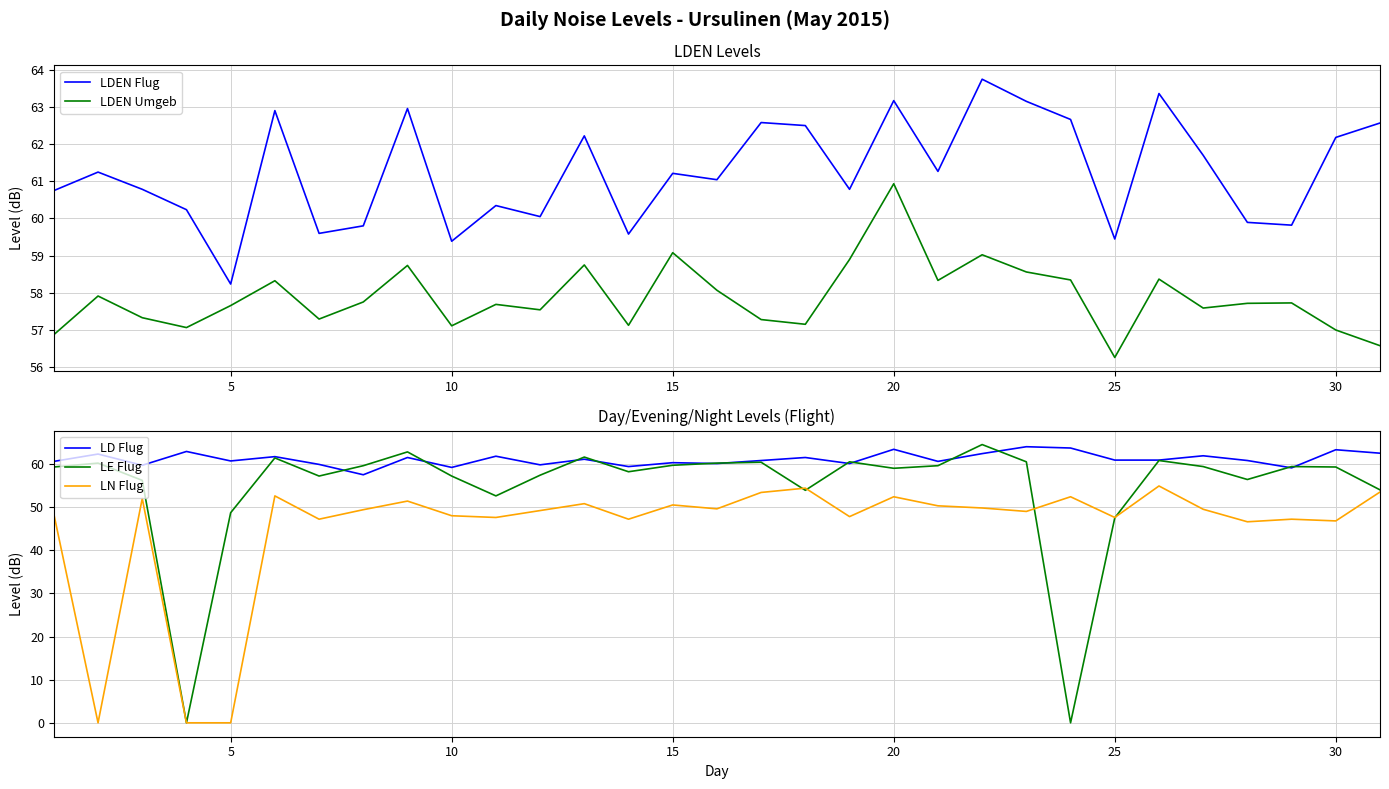

Reading left to right, transcribe all the data shown in this chart.

LDEN Flug: 60.8	61.3	60.8	60.2	58.2	62.9	59.6	59.8	63.0	59.4	60.3	60.1	62.2	59.6	61.2	61.0	62.6	62.5	60.8	63.2	61.3	63.8	63.2	62.7	59.4	63.4	61.7	59.9	59.8	62.2	62.6
LDEN Umgeb: 56.9	57.9	57.3	57.1	57.7	58.3	57.3	57.7	58.7	57.1	57.7	57.5	58.7	57.1	59.1	58.1	57.3	57.1	58.9	60.9	58.3	59.0	58.6	58.3	56.3	58.4	57.6	57.7	57.7	57.0	56.6
LD Flug: 60.6	62.3	59.7	62.9	60.7	61.7	59.9	57.5	61.5	59.2	61.8	59.8	61.1	59.4	60.3	60.1	60.8	61.5	60.1	63.4	60.6	62.4	64.0	63.7	60.9	60.9	61.9	60.8	59.1	63.3	62.5
LE Flug: 59.3	60.2	56.2	0.0	48.7	61.4	57.2	59.6	62.8	57.2	52.6	57.4	61.6	58.2	59.7	60.2	60.4	53.9	60.5	59.0	59.6	64.5	60.5	0.0	47.5	60.8	59.4	56.4	59.4	59.3	54.0
LN Flug: 48.4	0.0	52.0	0.0	0.0	52.6	47.2	49.4	51.4	48.0	47.6	49.2	50.8	47.2	50.5	49.6	53.4	54.4	47.8	52.4	50.3	49.8	49.0	52.4	47.6	54.9	49.5	46.6	47.2	46.8	53.5